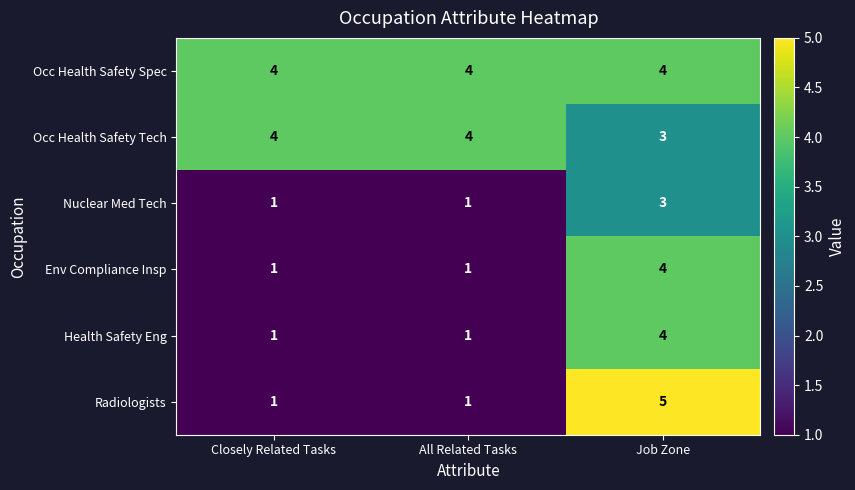

How many data points does each series have?

3